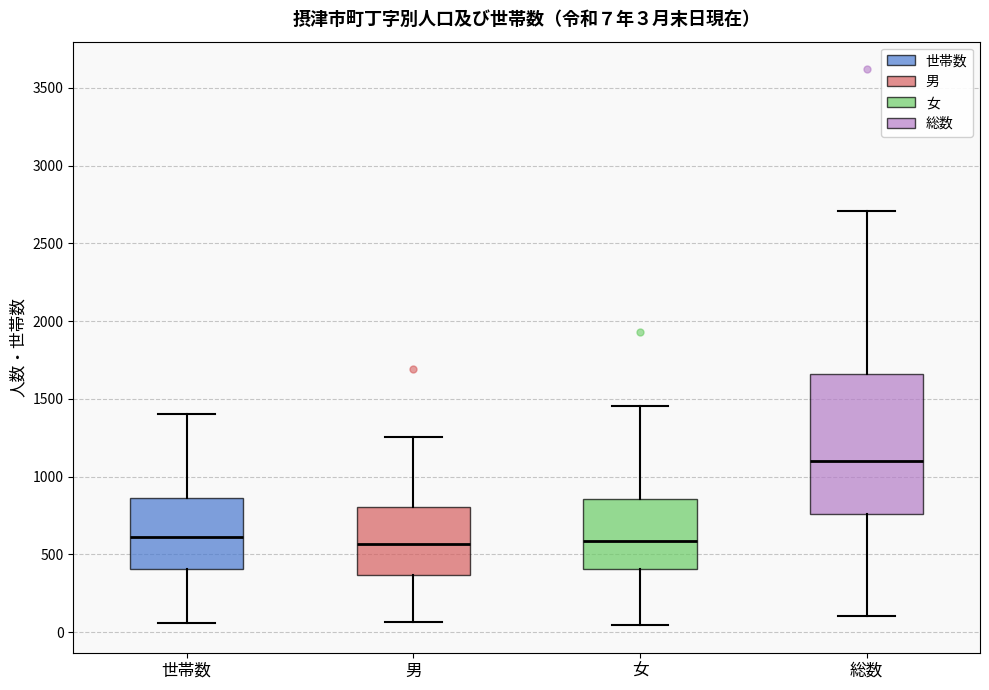

Comparing the boxes themselves (not the whiskers), which one is the tallest?

総数